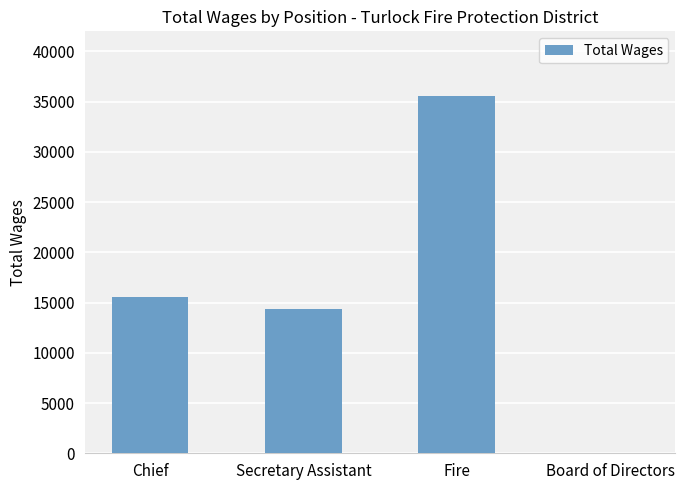

Which category has the highest value across all series?

Fire